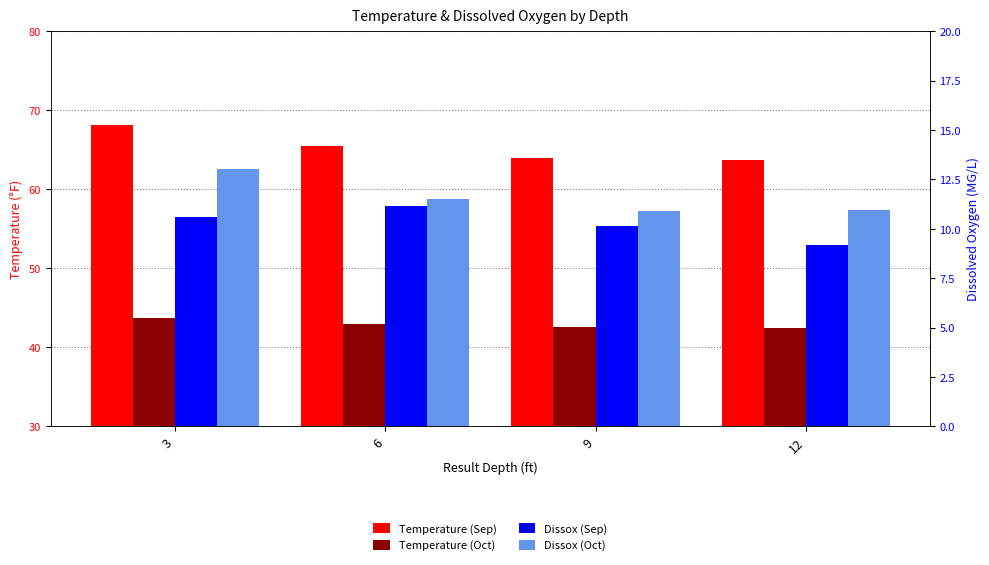

What is the approximate value of Dissox (Sep) at 9?

10.2